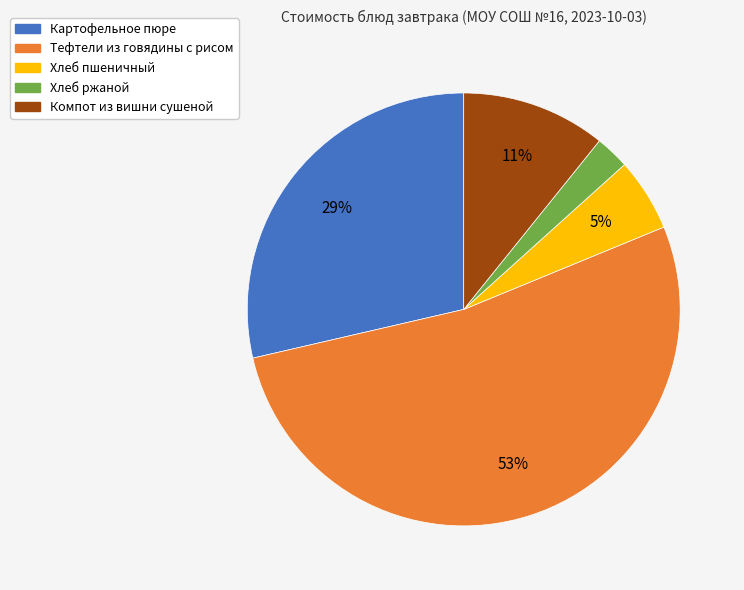

Do Хлеб пшеничный and Картофельное пюре together represent more than half of the pie?

No